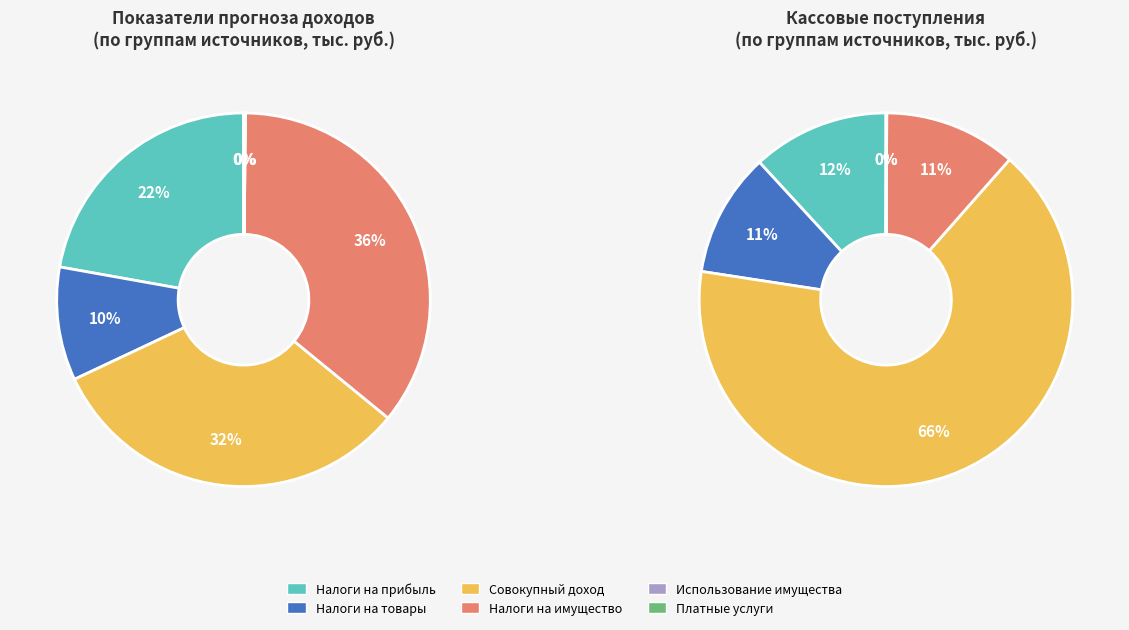

To the nearest percent, what is the combined percentage of НАЛОГИ НА ПРИБЫЛЬ, ДОХОДЫ and НАЛОГИ НА СОВОКУПНЫЙ ДОХОД?

54%